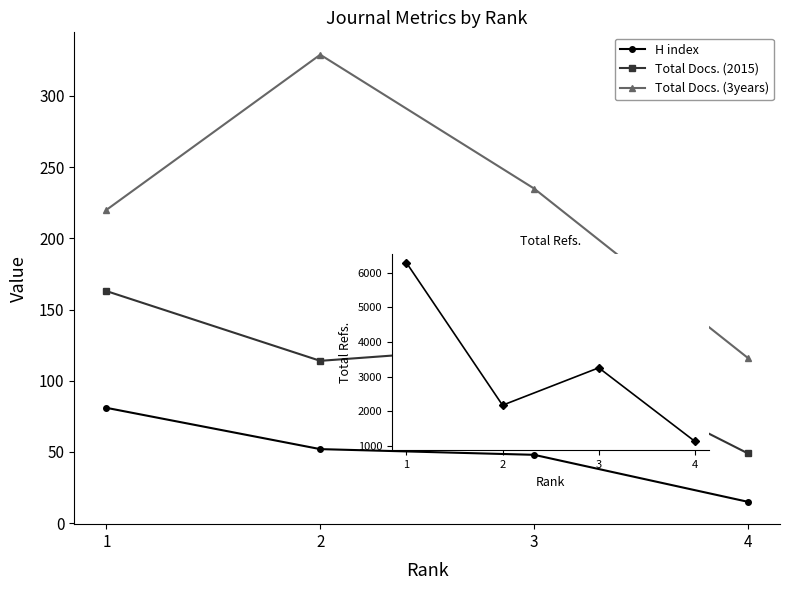

What is the sum of the Total Docs. (2015) values at 2 and 1?

277